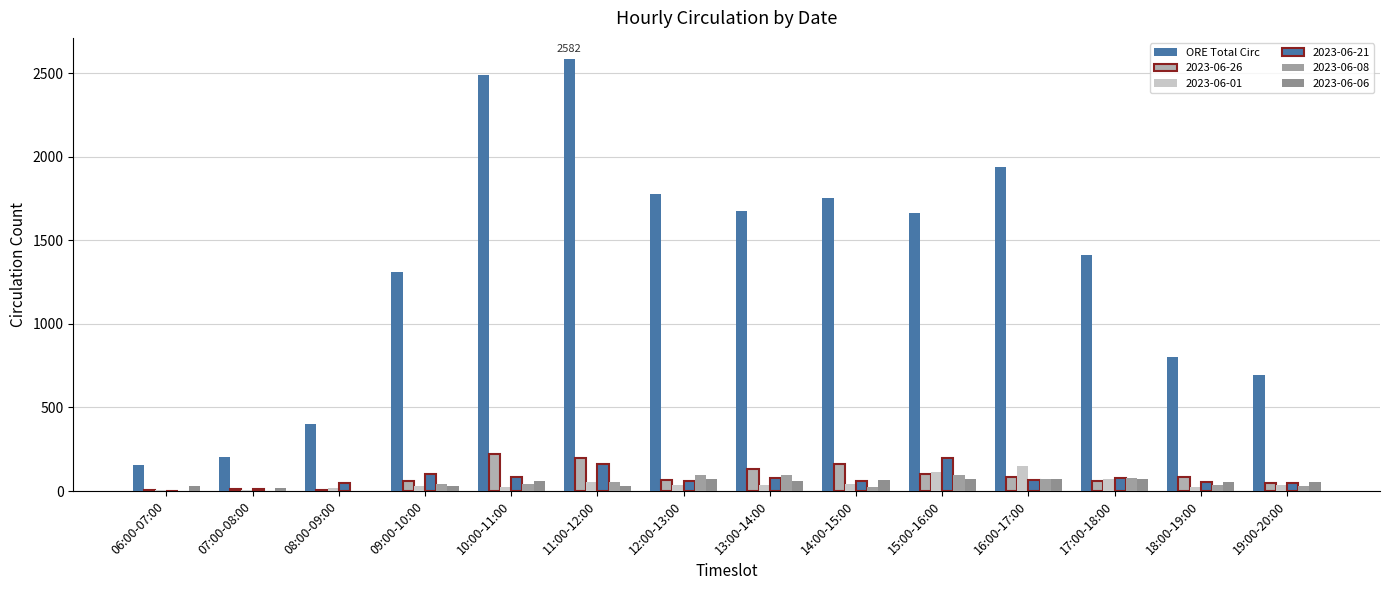

Which category has the highest value across all series?

11:00-12:00